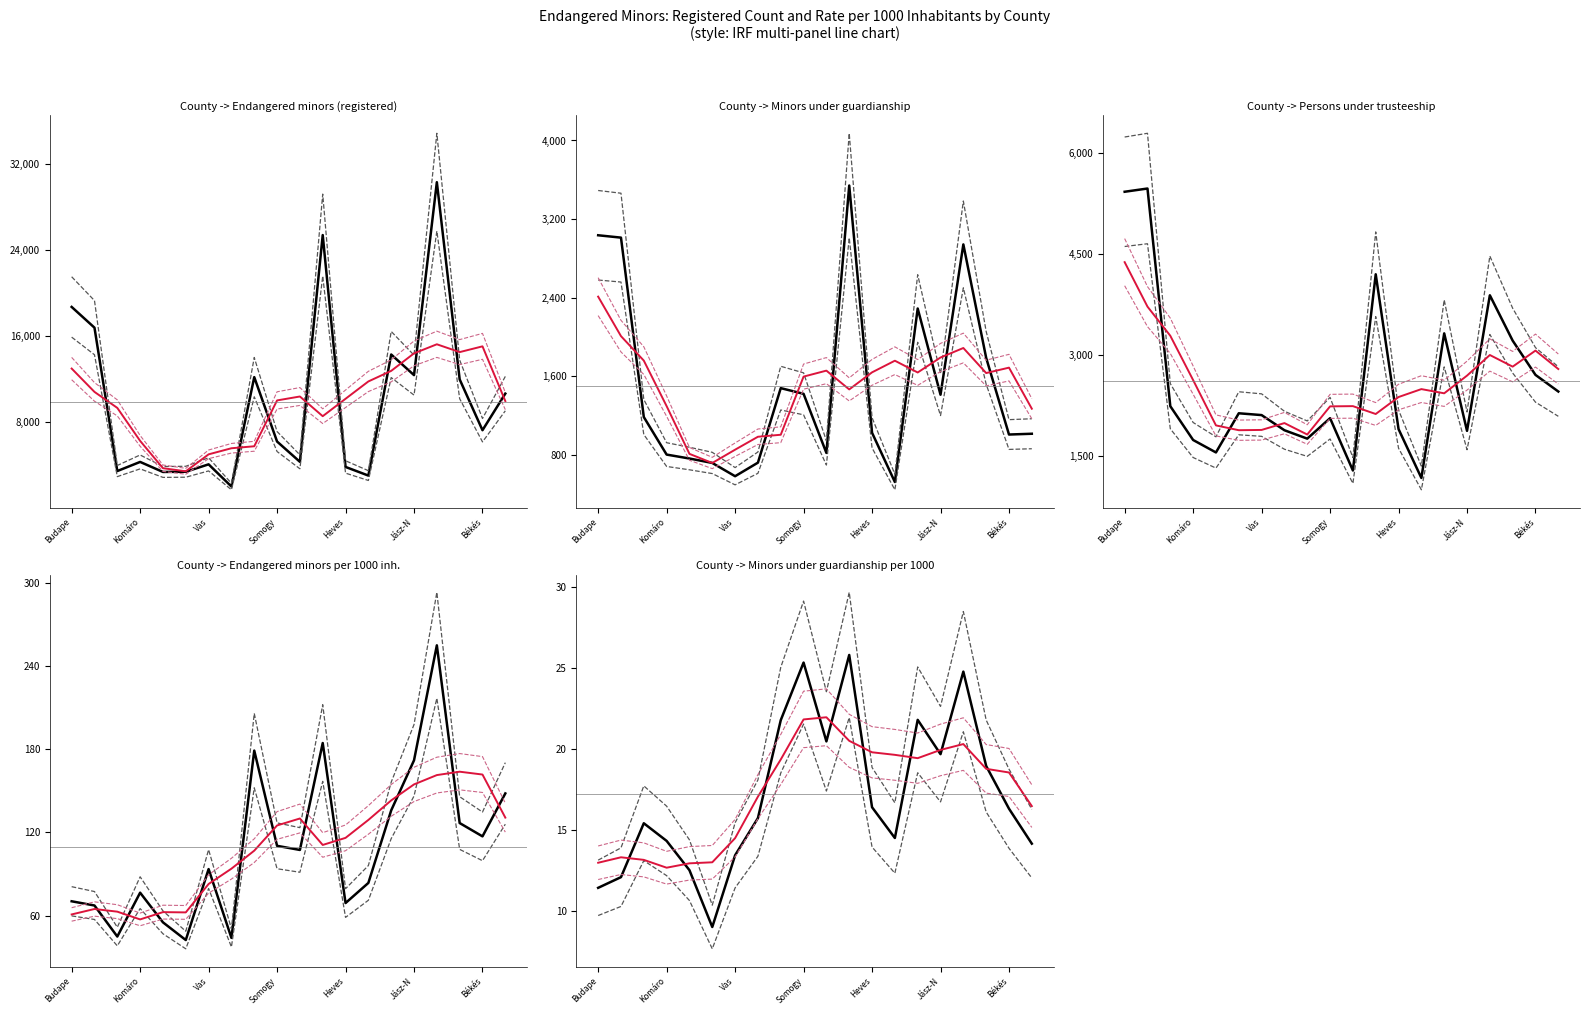

What is the minimum value for Endangered minors (registered)?

2017.0